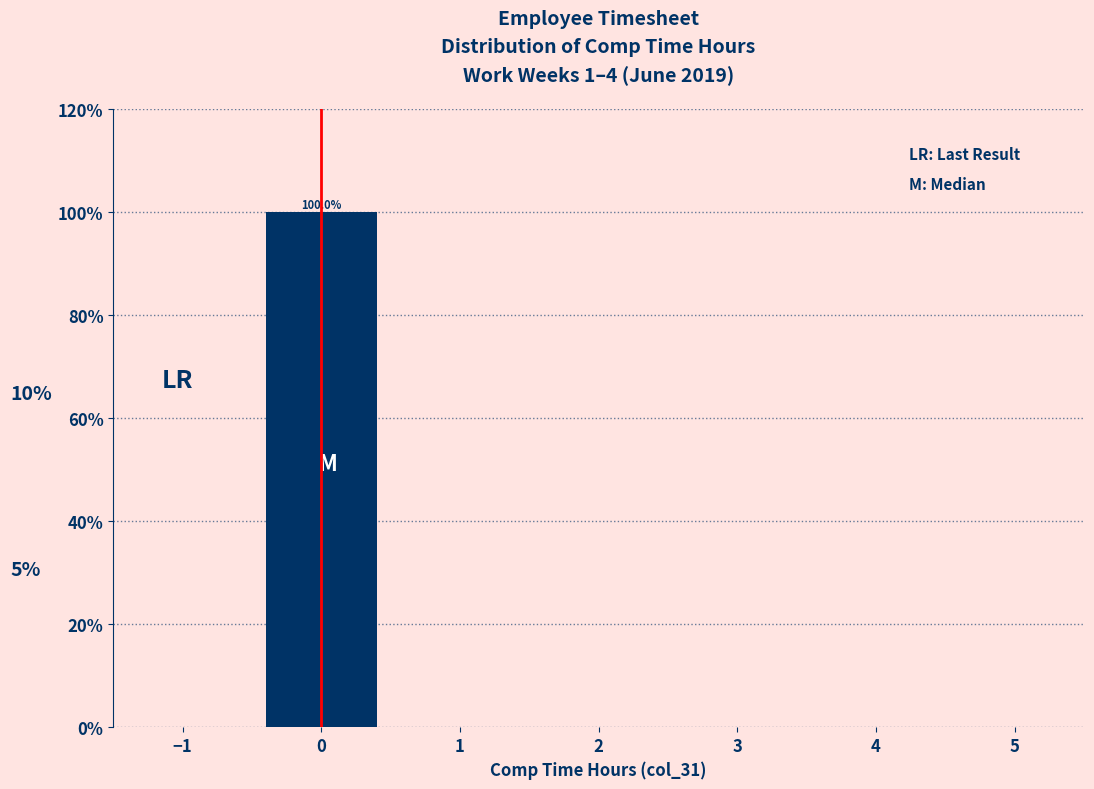

Which range on the x-axis has the tallest bar?

-0.5 to 0.5